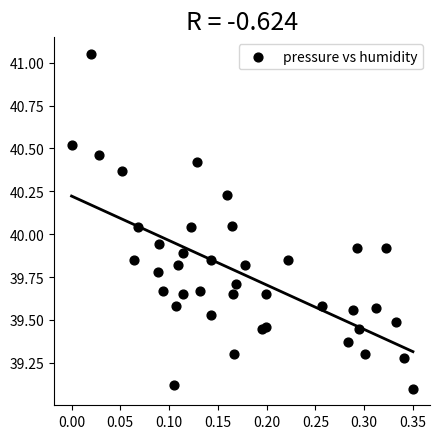

What is the range of X values (max minus min)?

0.3